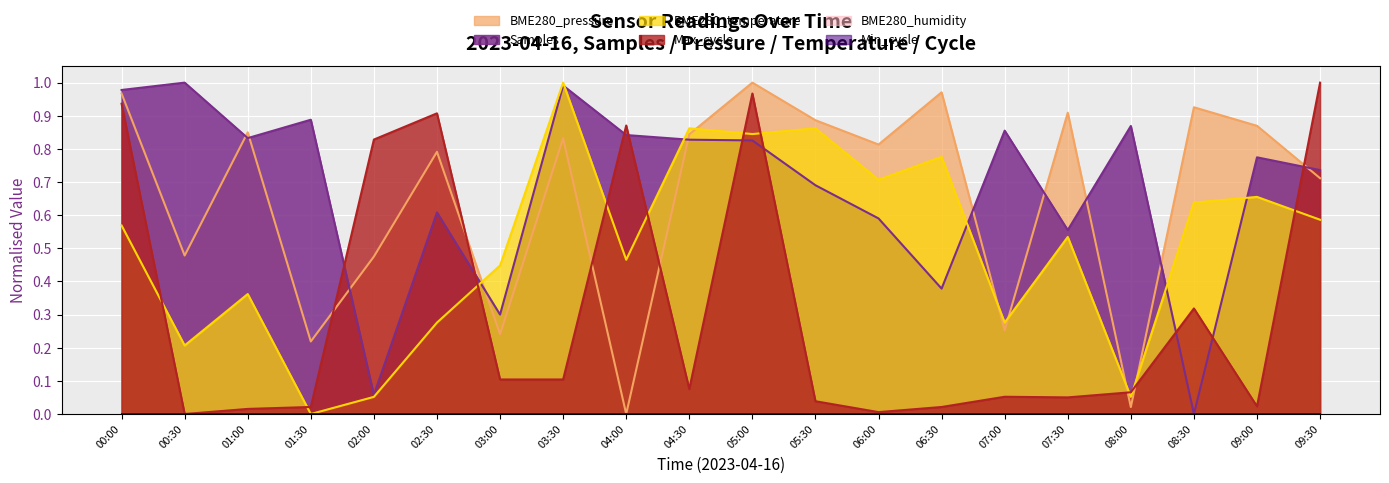

What position from the left is 02:00?

5